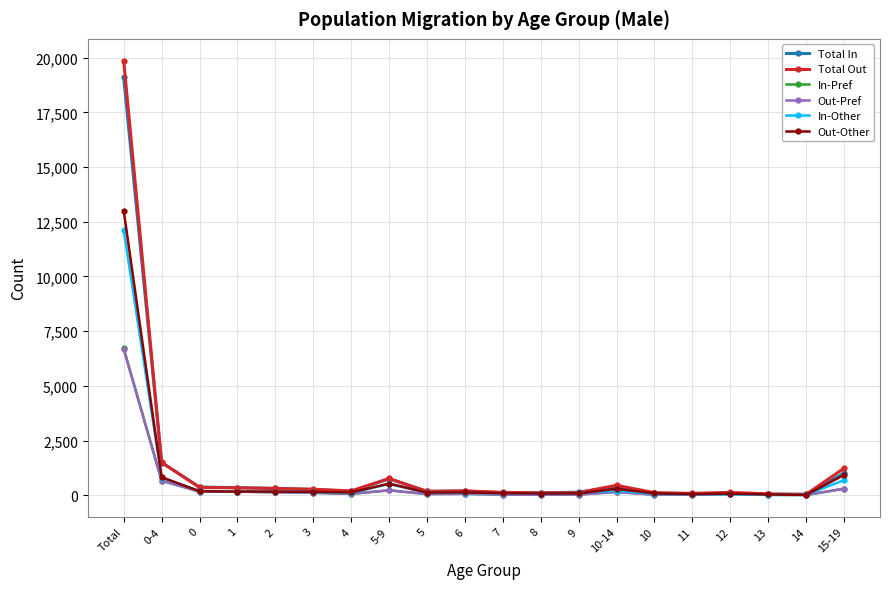

What is the lowest value of the Total In series?

45